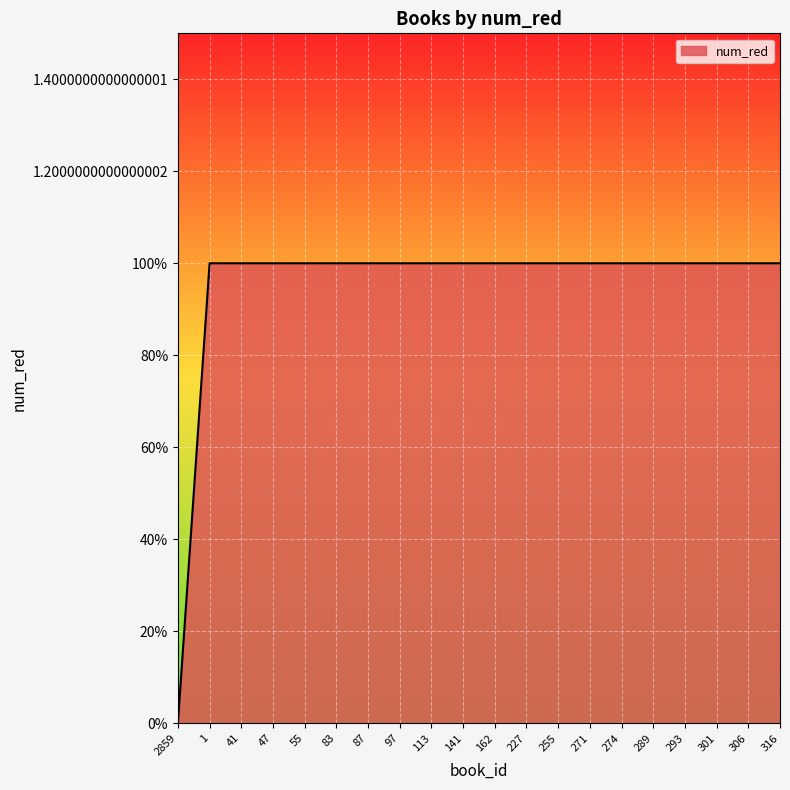

Reading left to right, list all the values displayed in this chart.

0	1	1	1	1	1	1	1	1	1	1	1	1	1	1	1	1	1	1	1